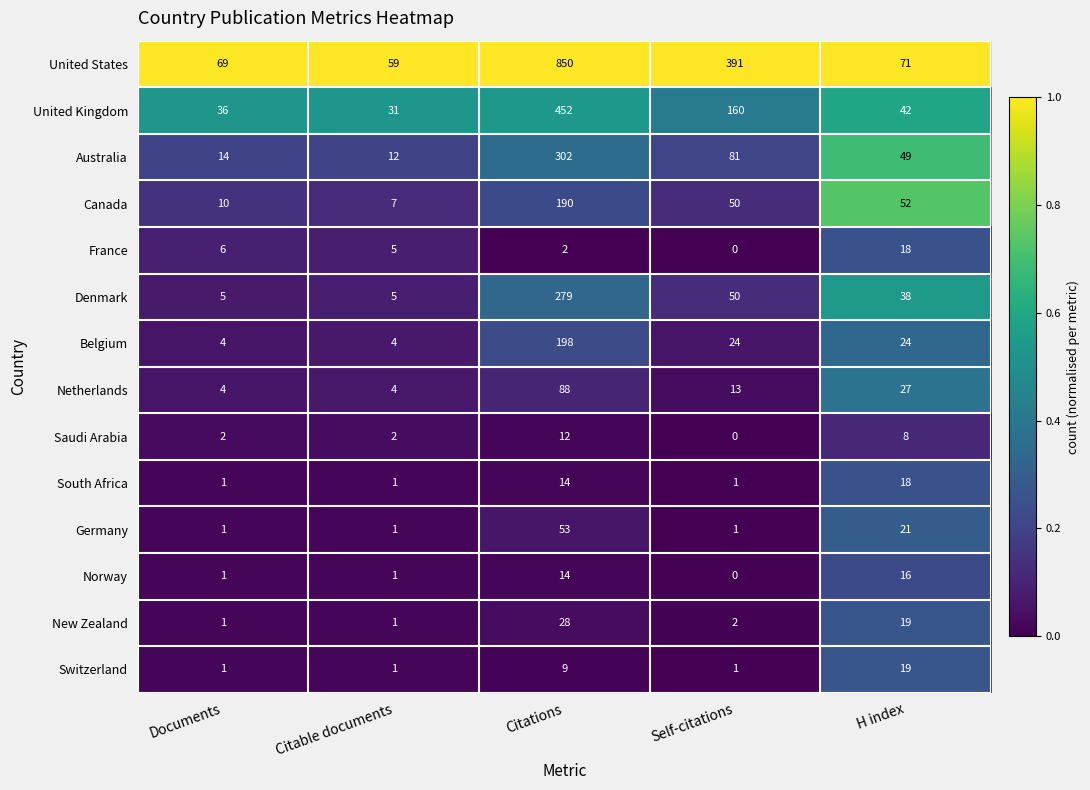

Which category has the highest value across all series?

Citations